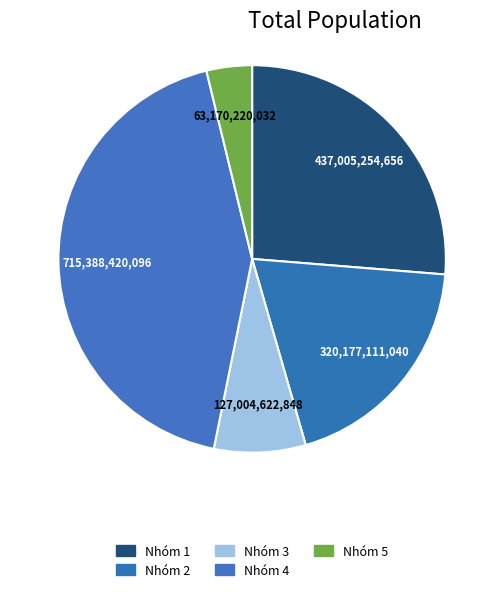

How many slices are in this pie chart?

5